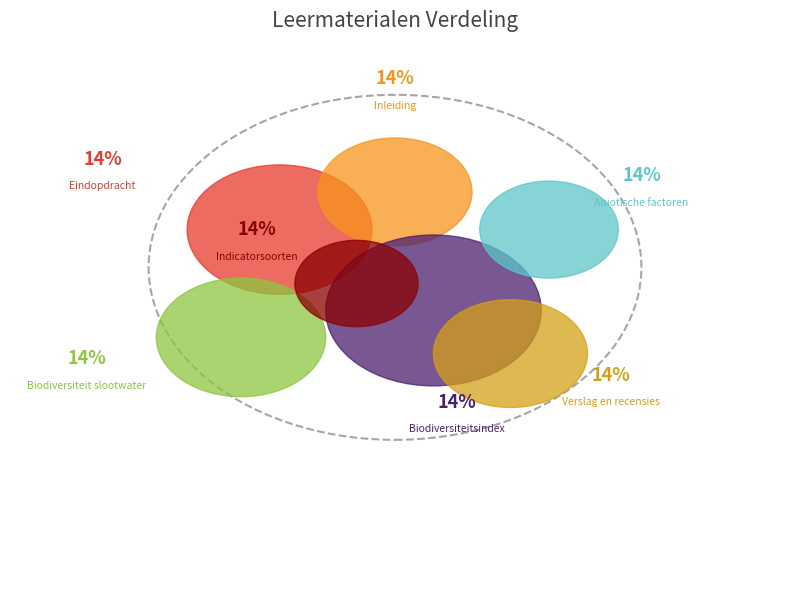

What is the largest slice in the pie chart?

Verslag en recensies